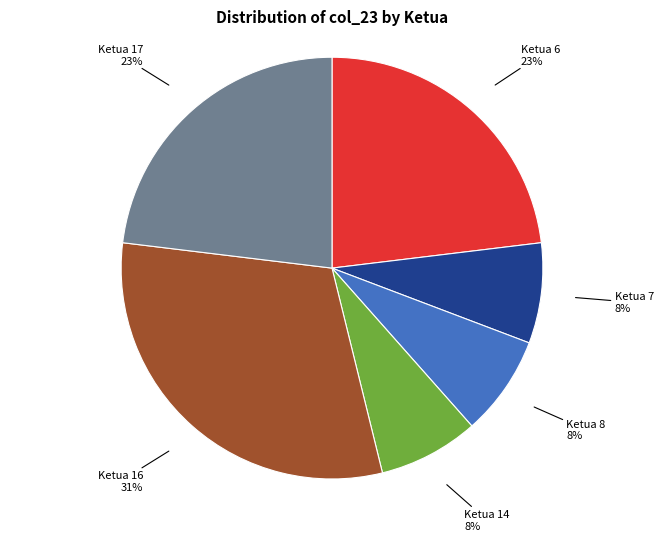

Is there a majority slice in this chart?

No